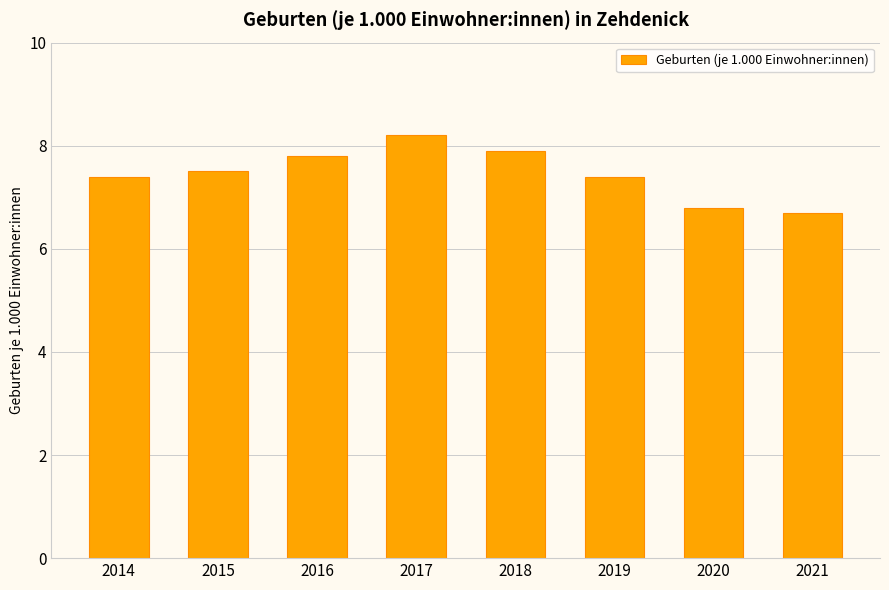

What is the maximum value shown in the chart?

8.2